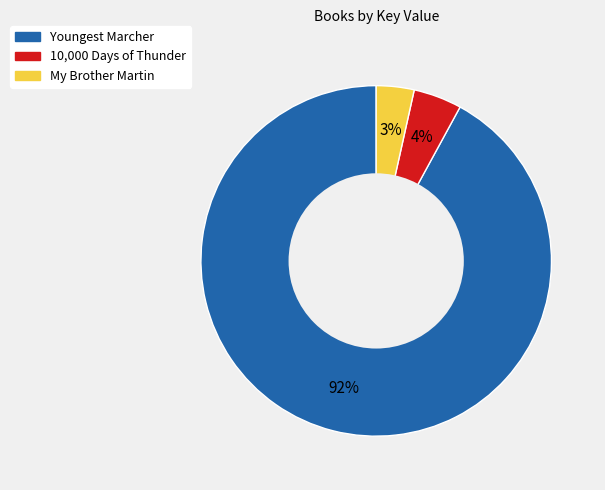

What is the majority slice?

Youngest Marcher